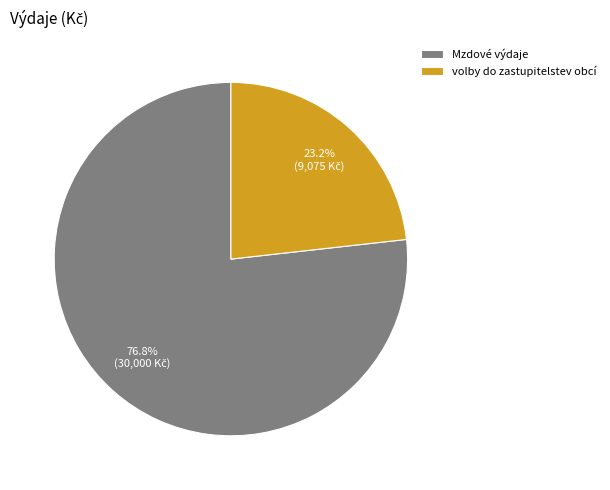

Is there a majority slice in this chart?

Yes